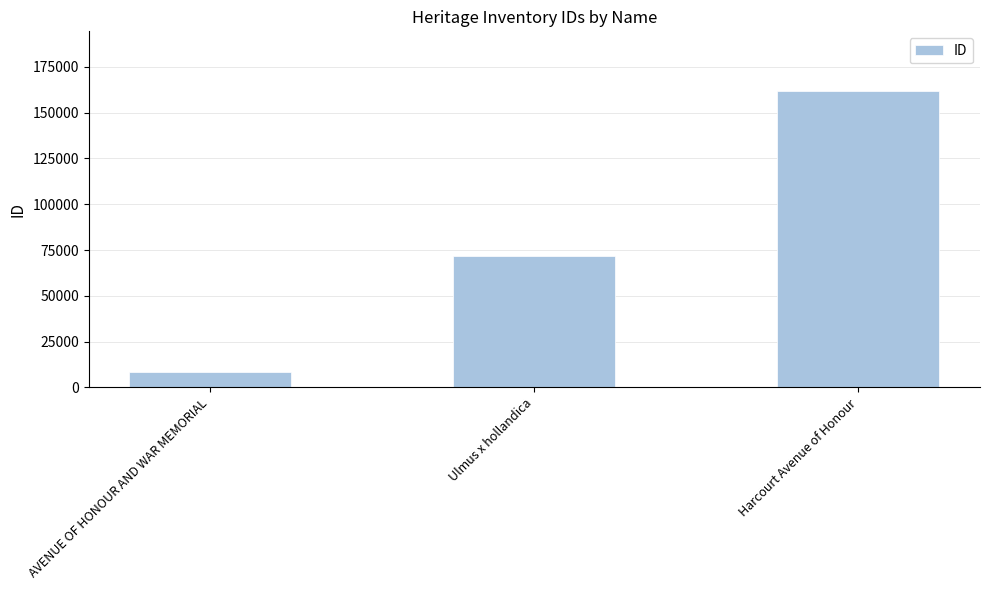

What value does the data have at Harcourt Avenue of Honour, to the nearest 100?

162000